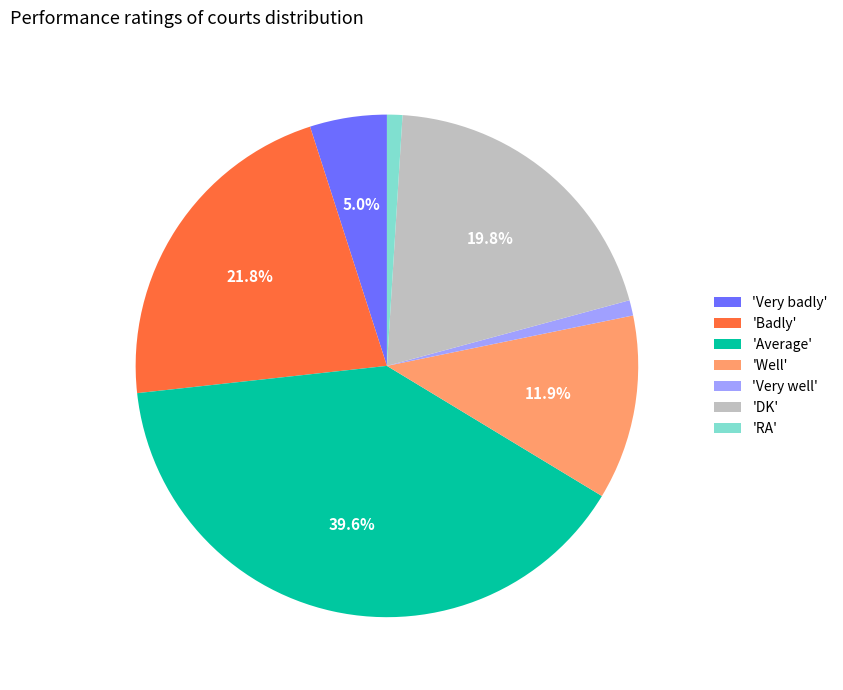

Is there a majority slice in this chart?

No